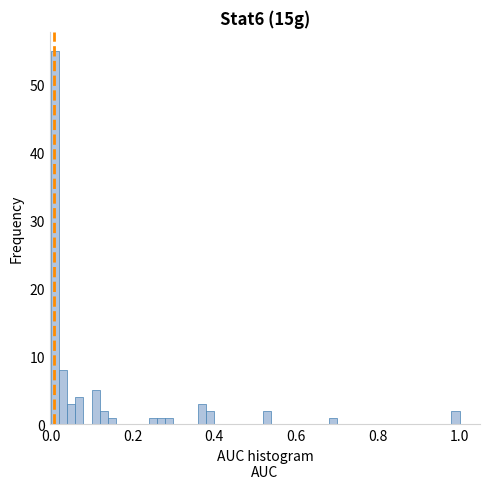

Around what value on the x-axis is the tallest bar? Give the approximate position of its centre, as read against the axis.

0.02